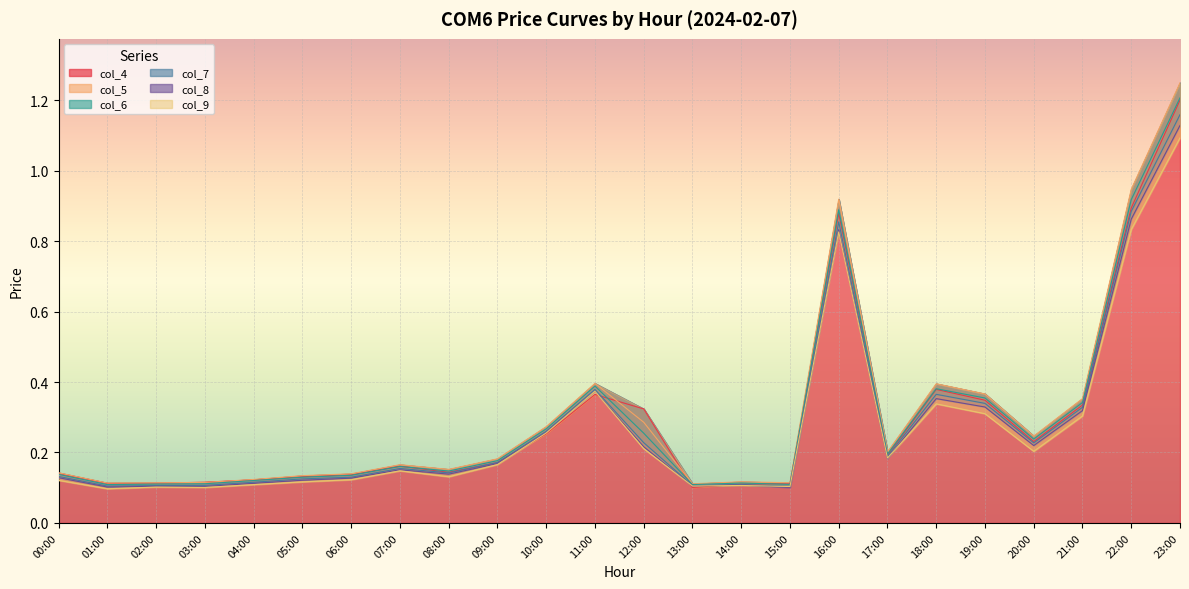

Is it true that col_4 equals 0.1 at 01:00?

True